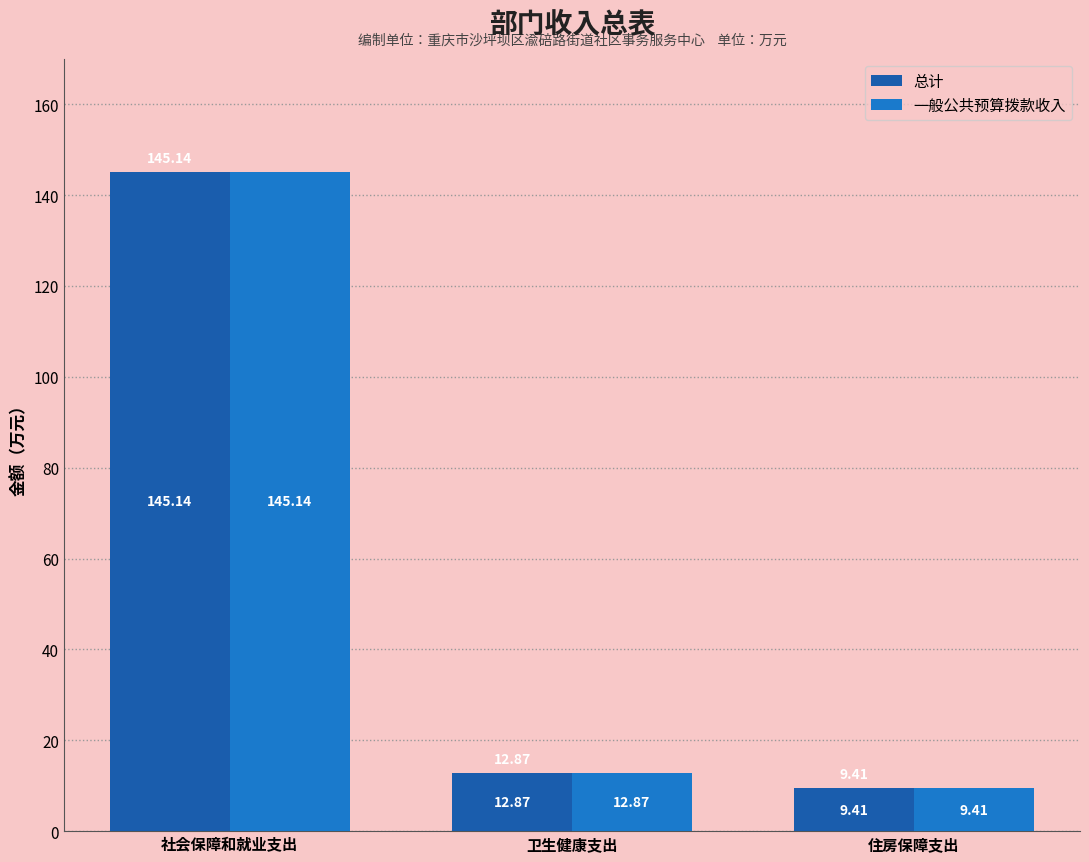

Reading left to right, extract all data points from this chart.

总计: 社会保障和就业支出=145.1	卫生健康支出=12.9	住房保障支出=9.4
一般公共预算拨款收入: 社会保障和就业支出=145.1	卫生健康支出=12.9	住房保障支出=9.4